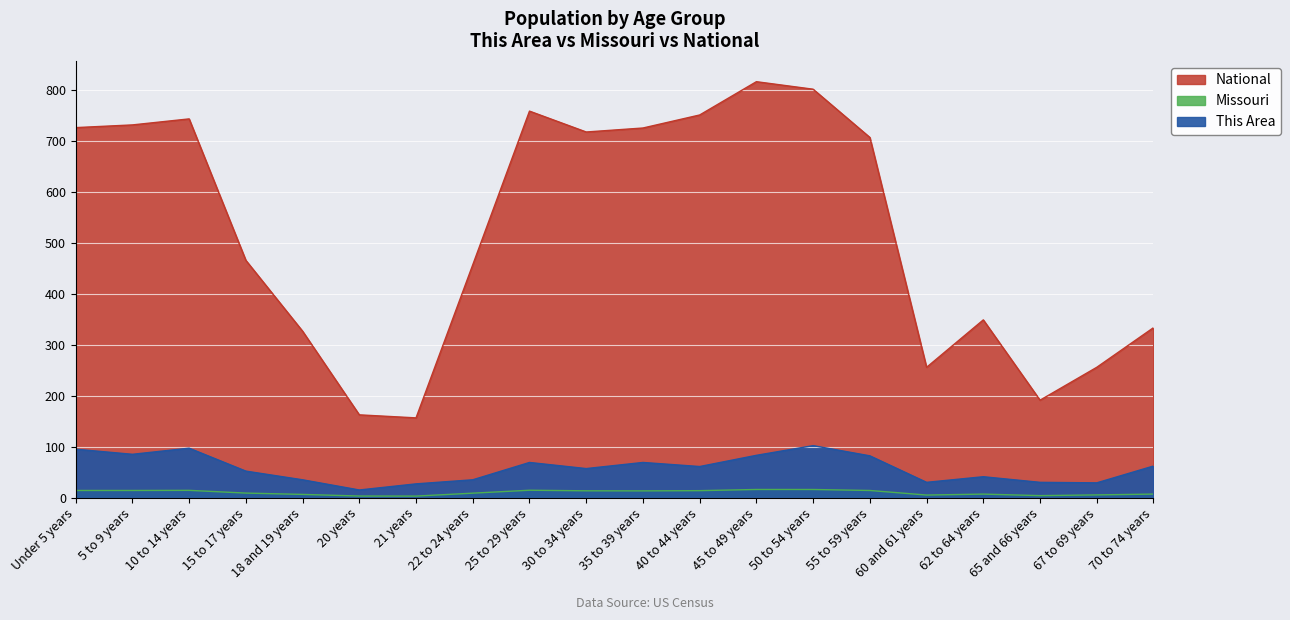

True or false: Missouri has more than 0 points higher than both neighbors.

True